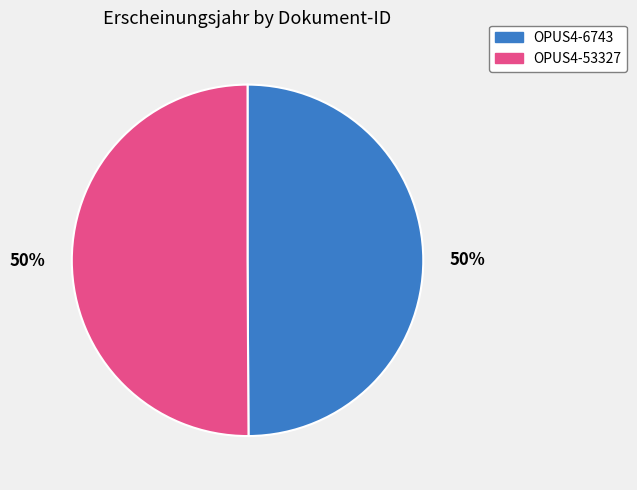

Is it true that OPUS4-6743 is 50% of the pie?

True